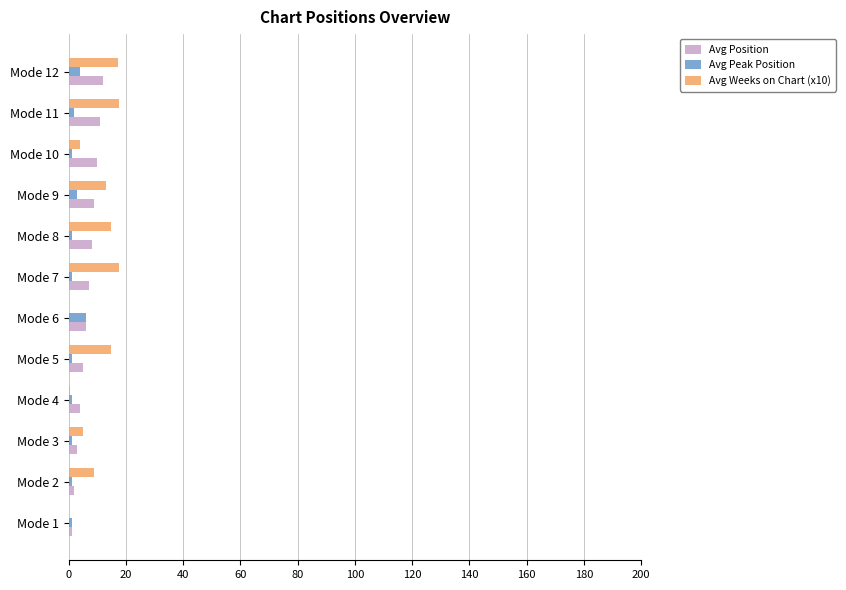

What is the sum of all Avg Position values?

78.0